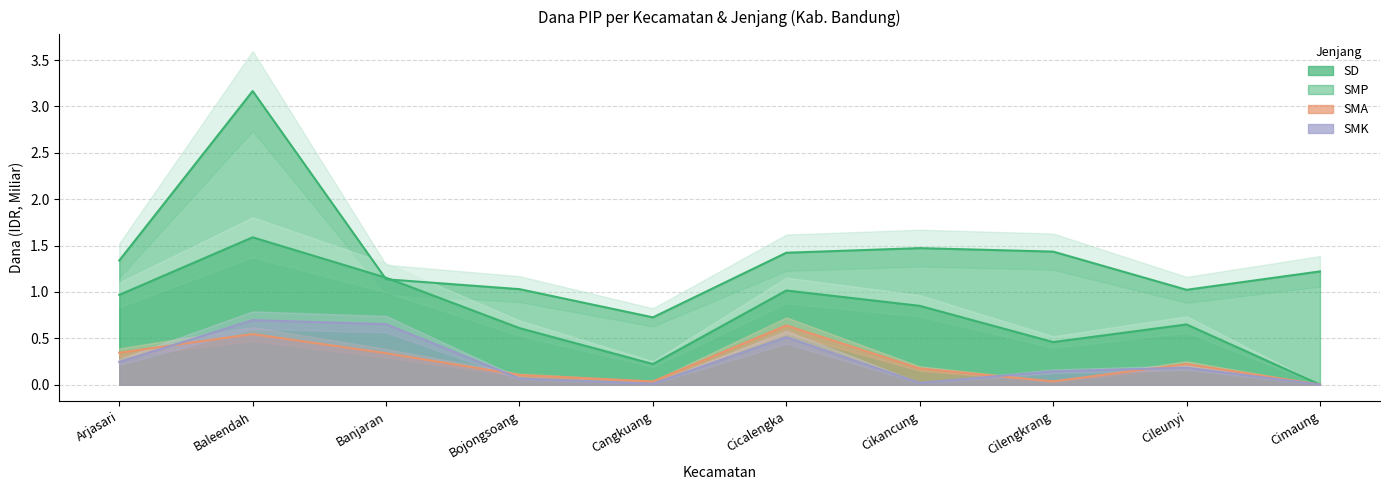

Between Bojongsoang and Cicalengka, which is larger?

Cicalengka